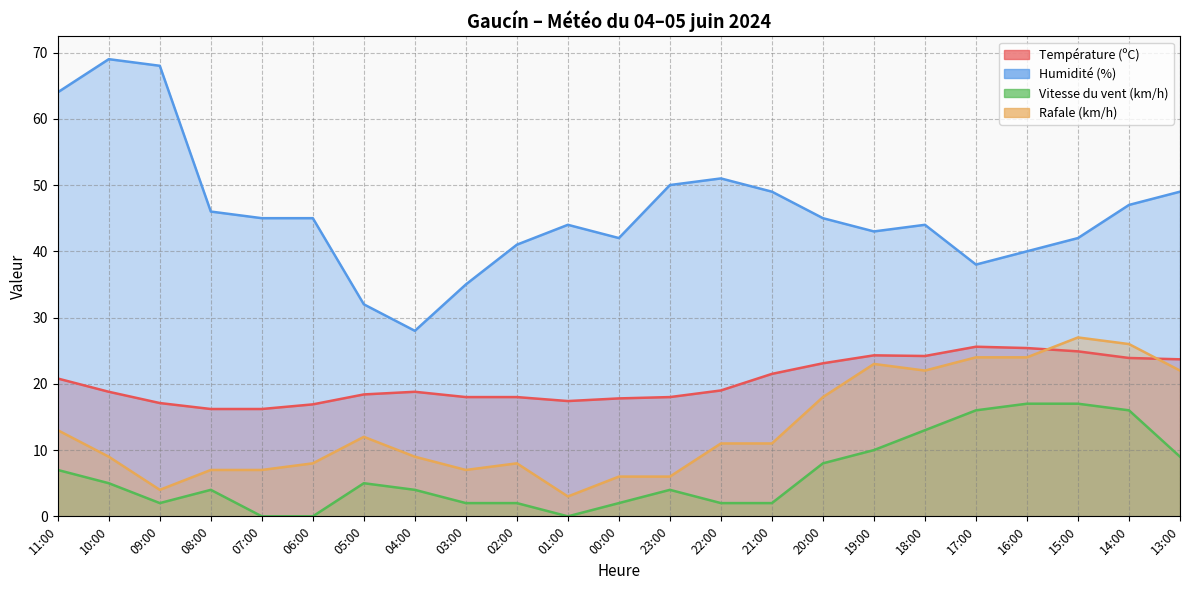

What is the difference between the Humidité (%) values at 13:00 and 09:00?

19.0